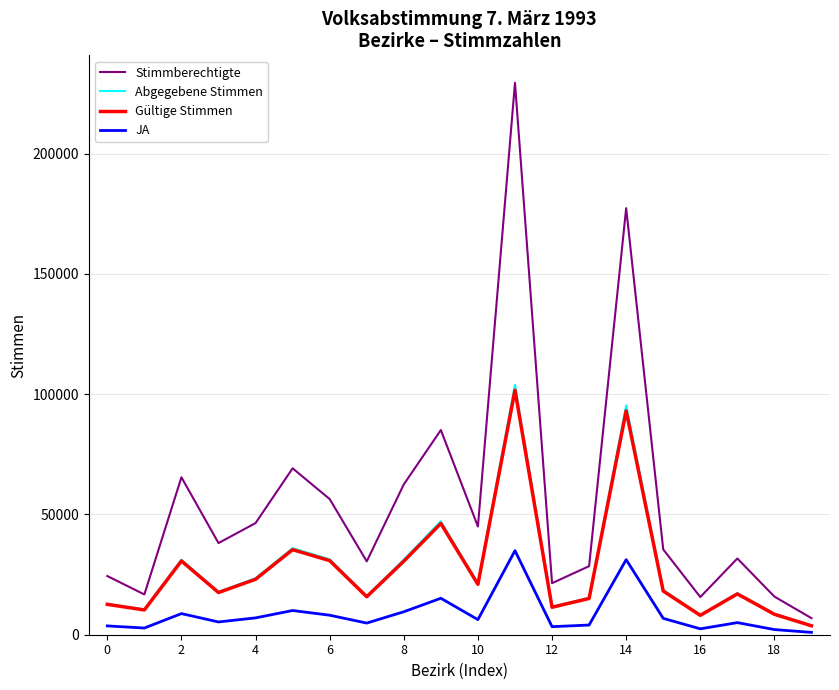

How many lines are shown in the chart?

4